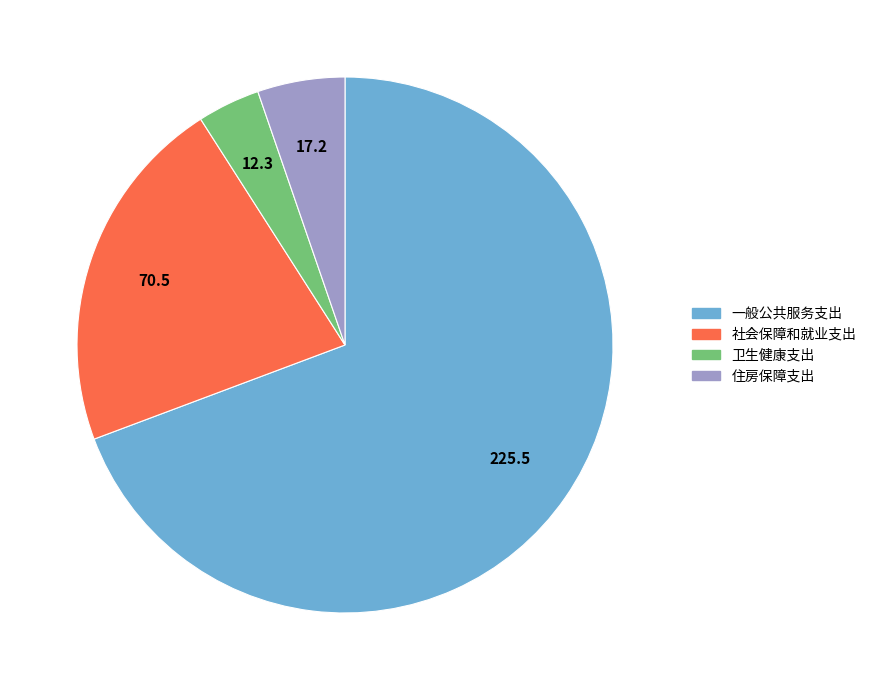

Which has a higher value, 住房保障支出 or 社会保障和就业支出?

社会保障和就业支出